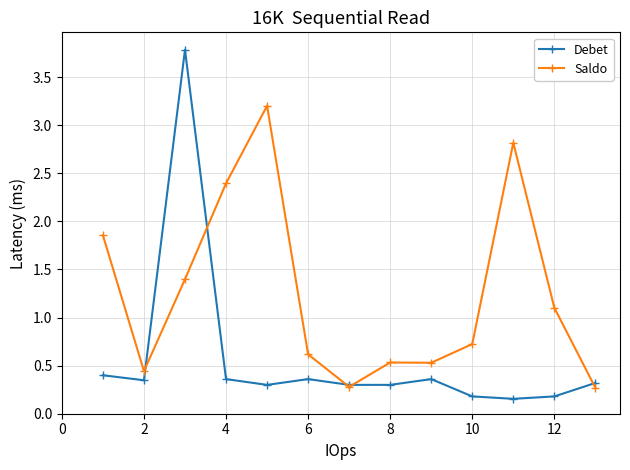

What is the greatest value displayed?

3.8